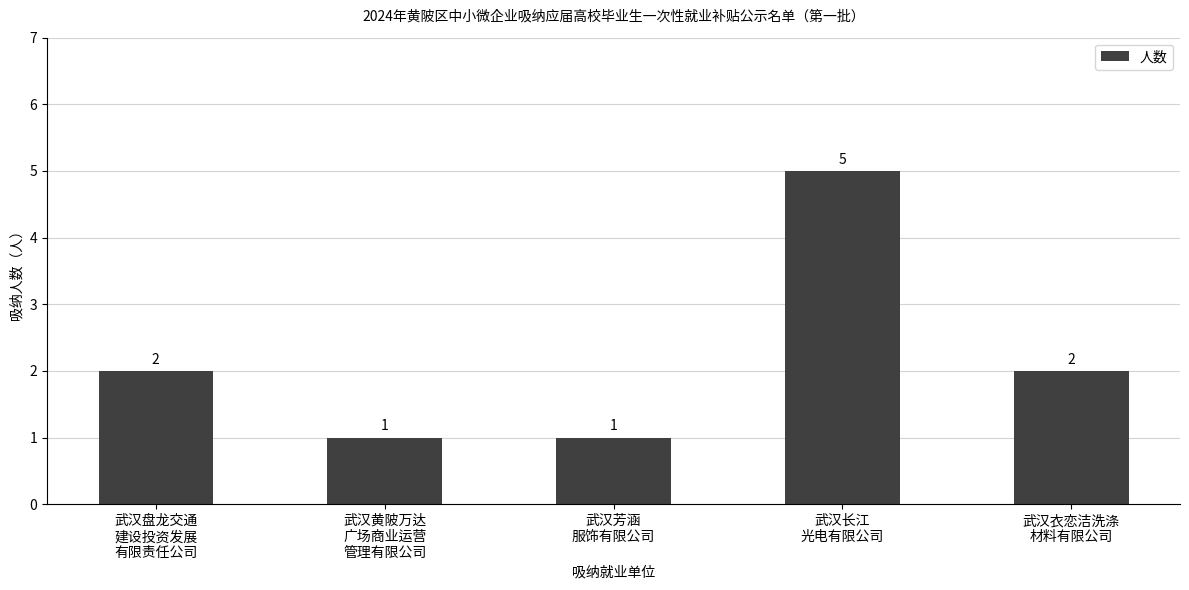

What is the difference between the maximum and minimum values?

4